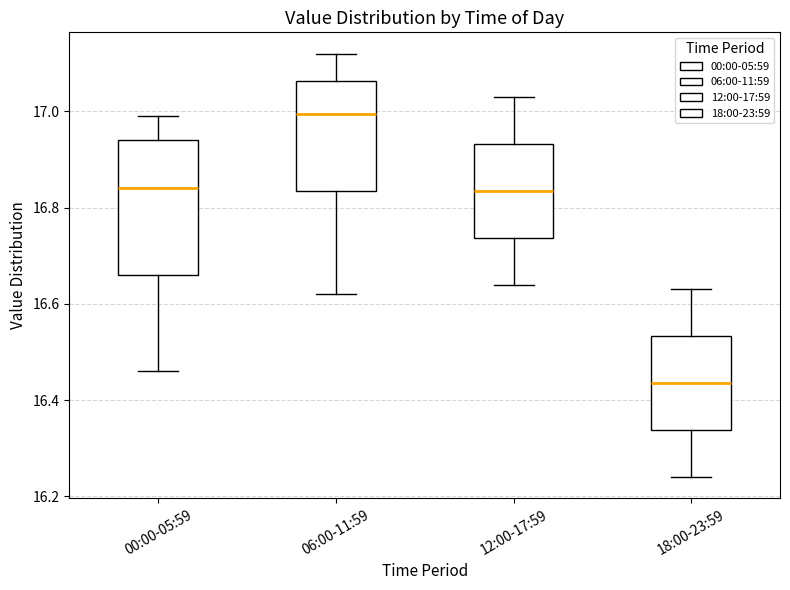

Which box has the highest median line?

06:00-11:59